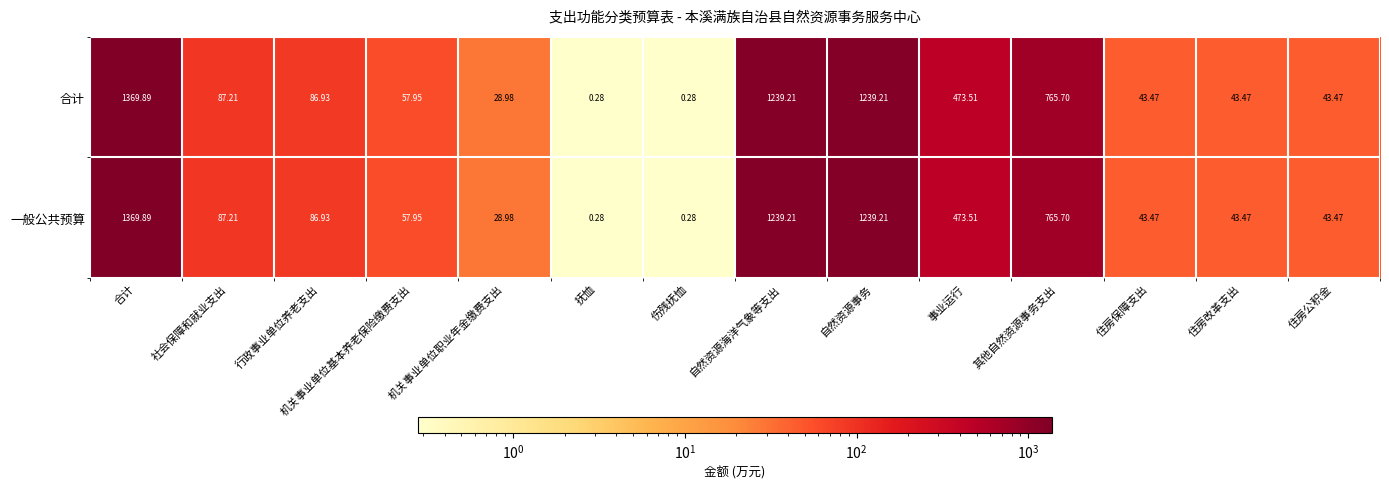

At which category is the sum across all series the highest?

合计